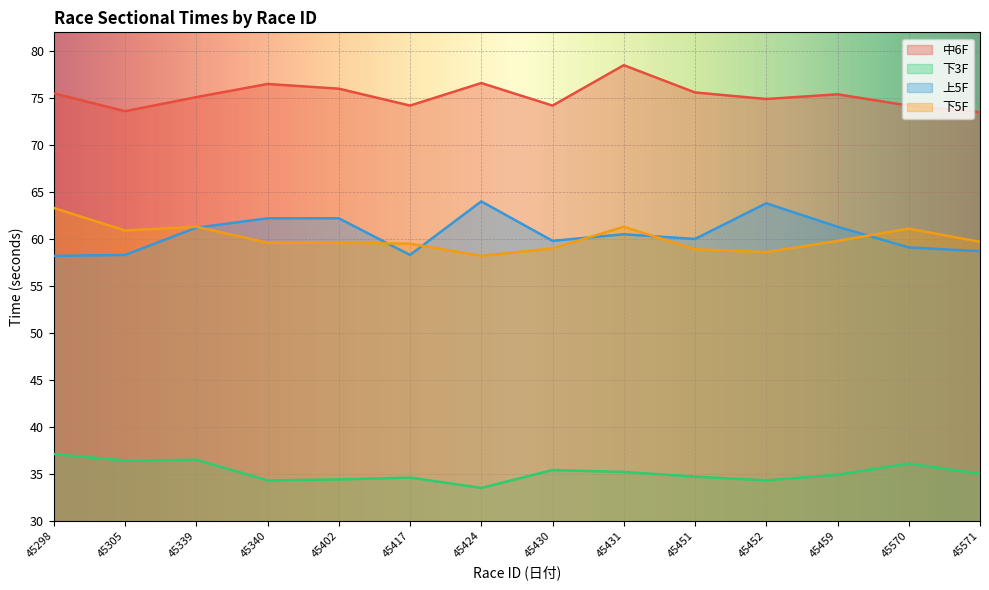

At which category does 下3F reach its first local valley?

45305